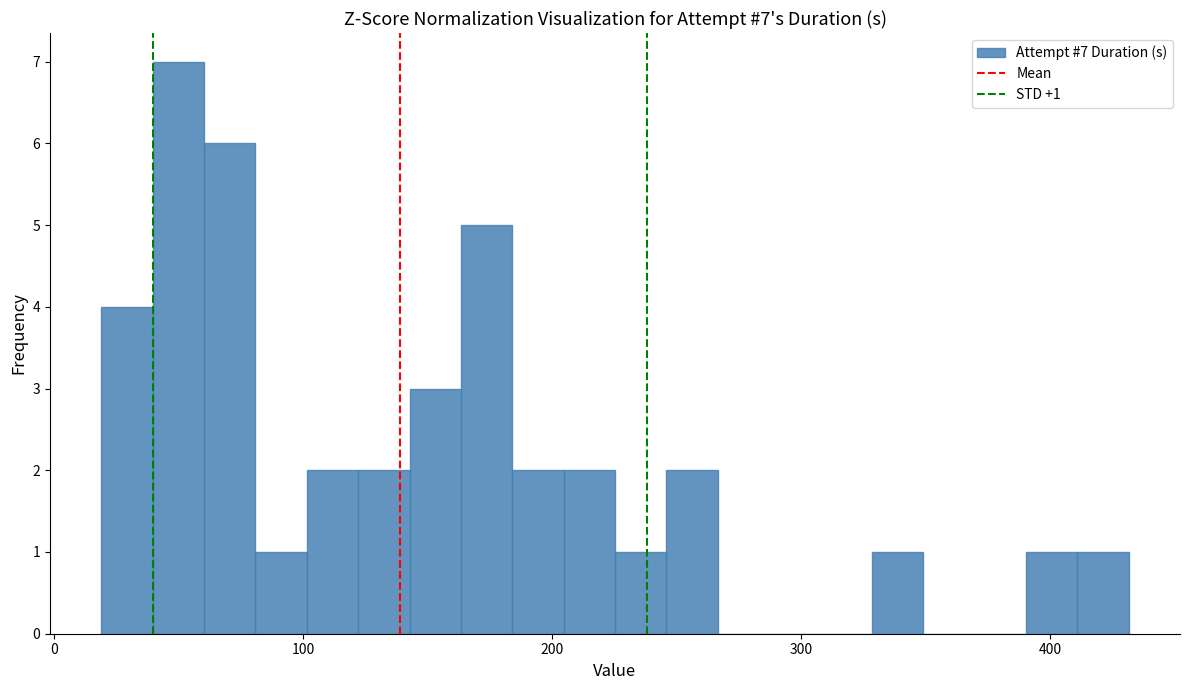

Read against the x-axis, roughly where is the centre of the tallest bar?

50